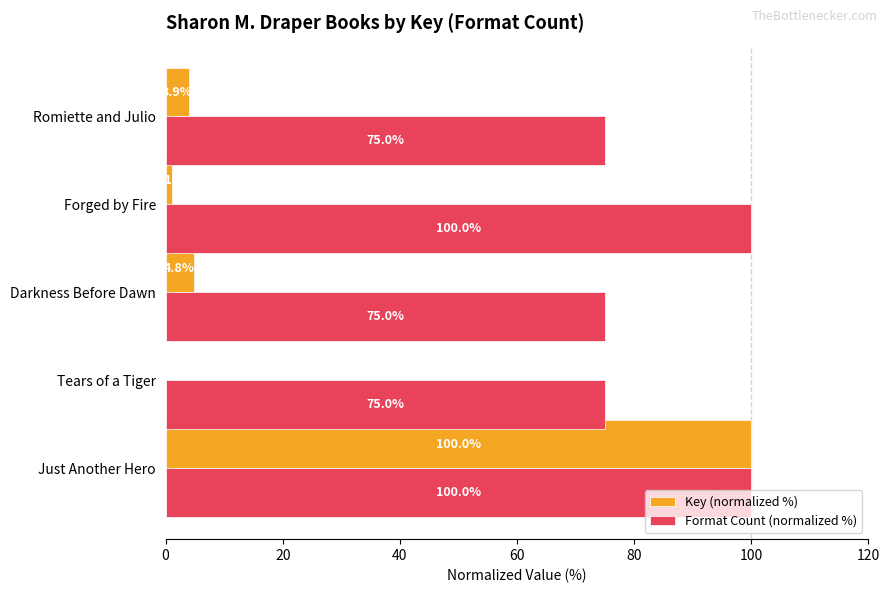

What is the maximum value shown in the chart?

100.0